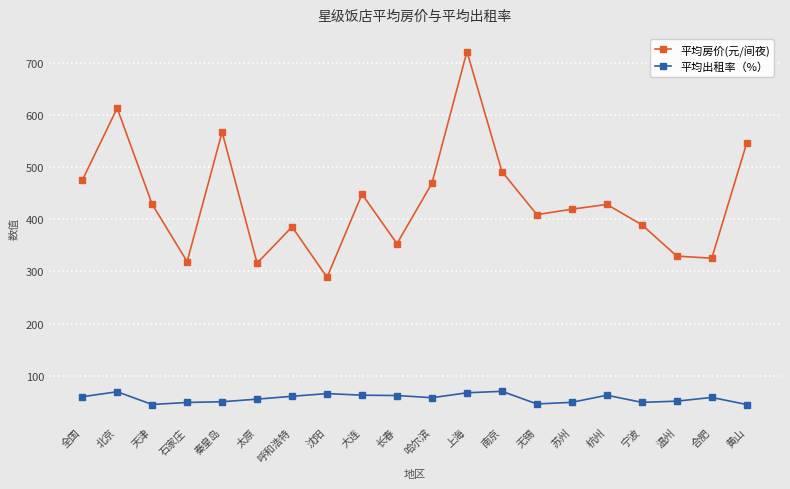

Where is the first local maximum for 平均出租率（%）?

北京